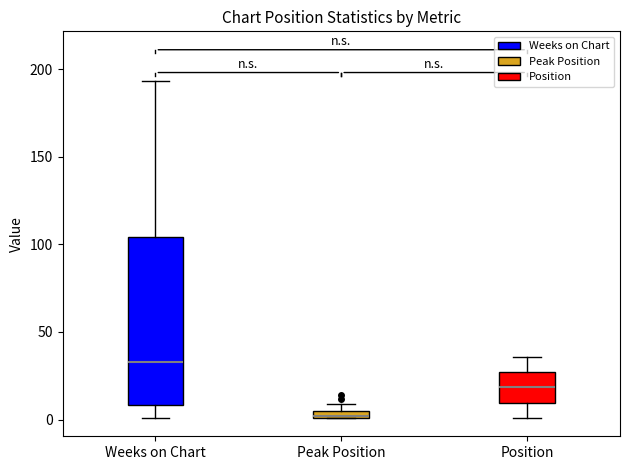

Which box is the tallest, from its lower edge to its upper edge?

Weeks on Chart